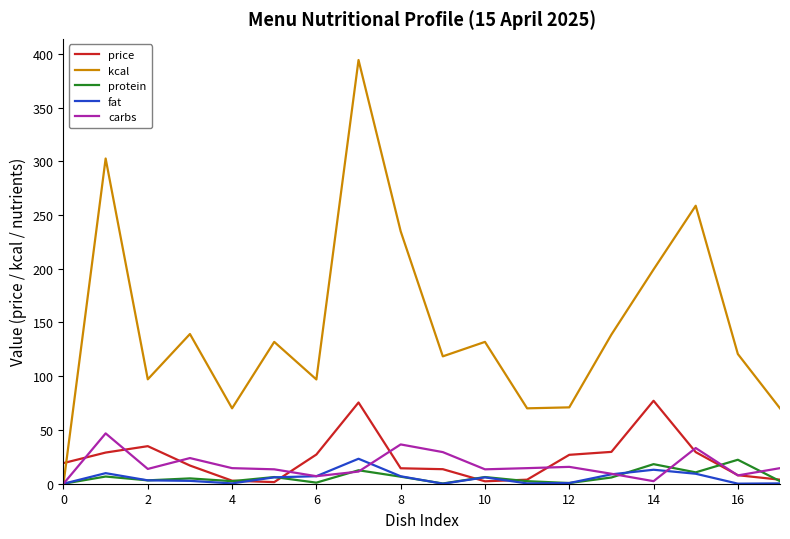

What is the greatest value displayed?

394.2